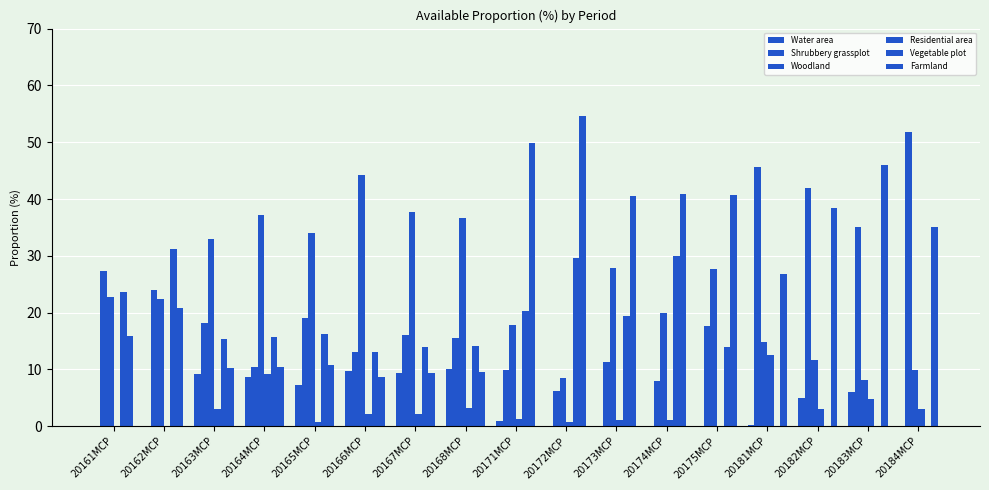

Count the number of data series in this chart.

6